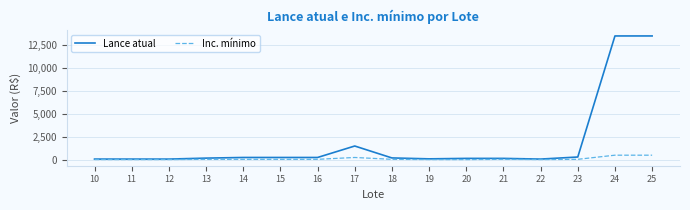

Does the chart have visible grid lines?

Yes